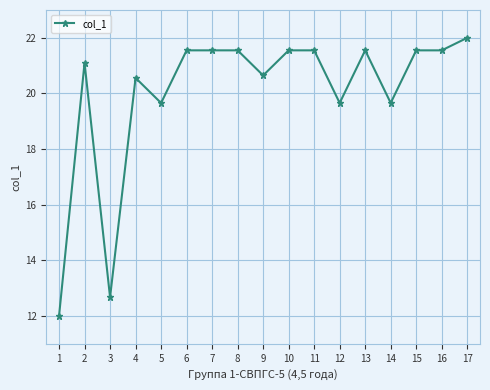

Which label corresponds to the smallest value in the chart?

1